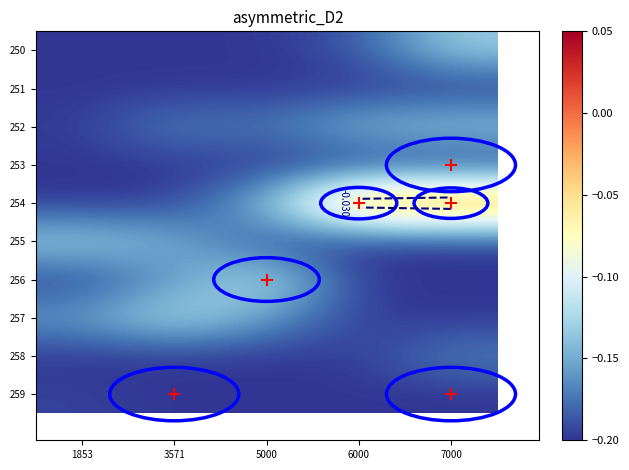

Which series has the largest total across all categories?

254